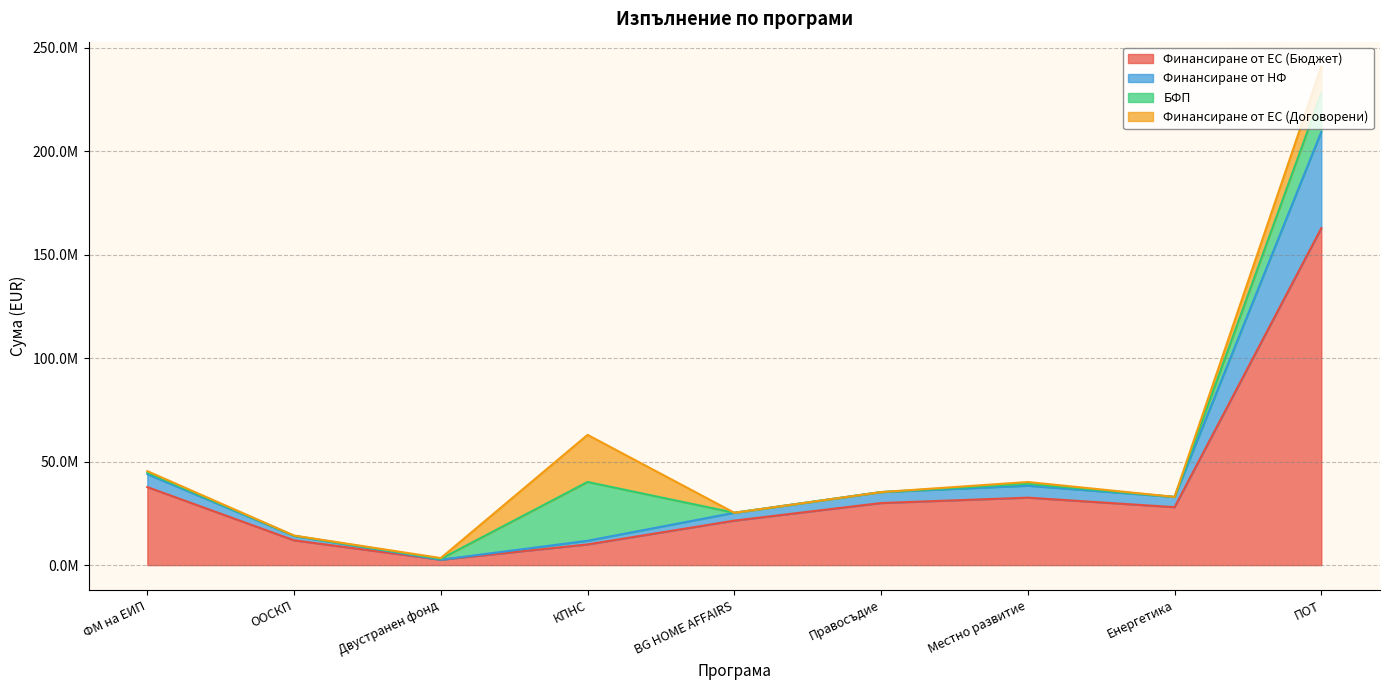

At how many categories does at least one series exceed 131323507?

1